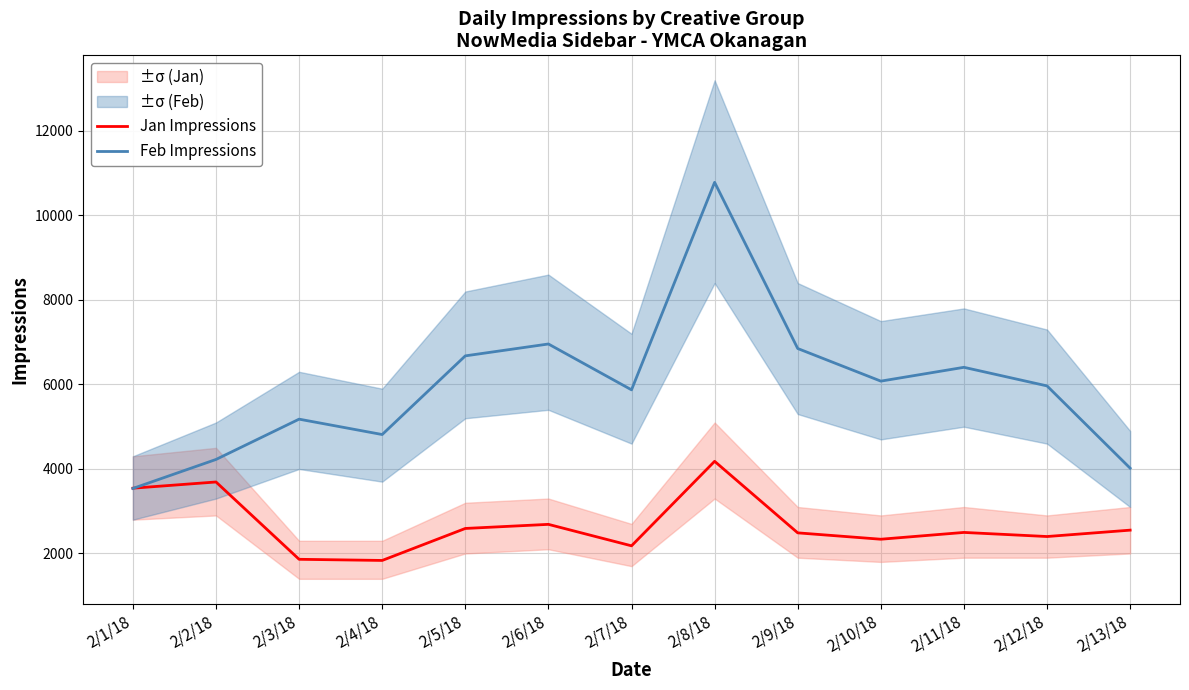

What is the difference between the highest and lowest values at 2/4/18?

2980